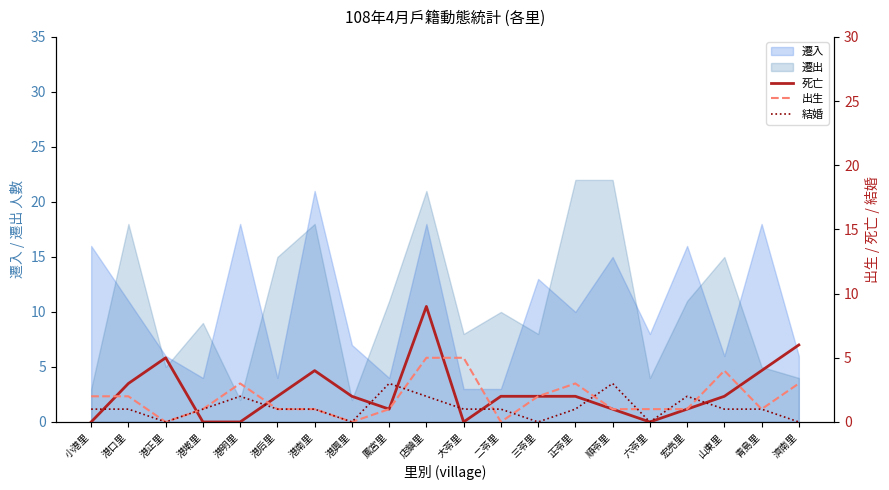

Between which two adjacent categories do 死亡 and 出生 first intersect?

小港里 and 港口里